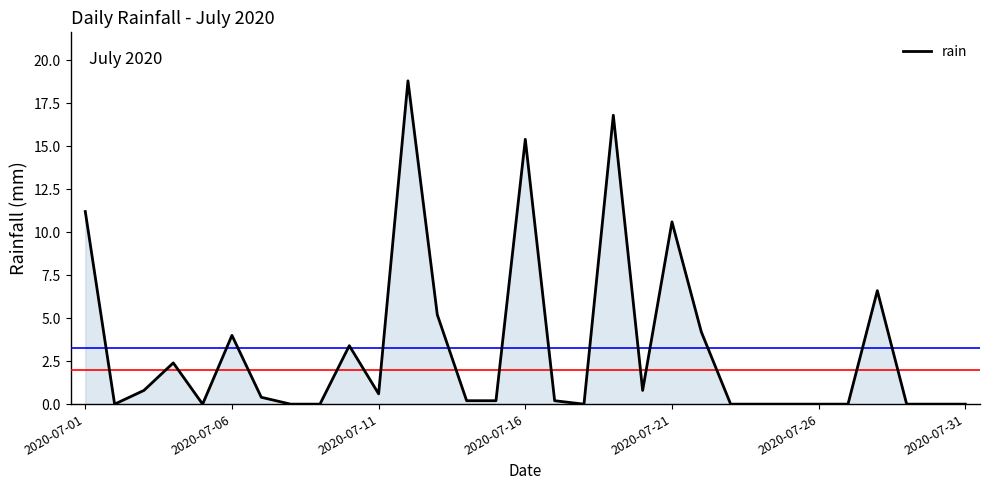

What is the difference between the maximum and minimum values?

18.8